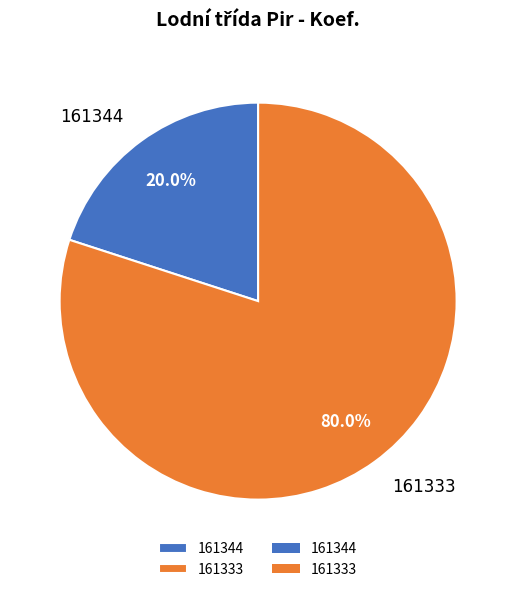

To the nearest percent, what is the combined percentage of 161344 and 161333?

100%